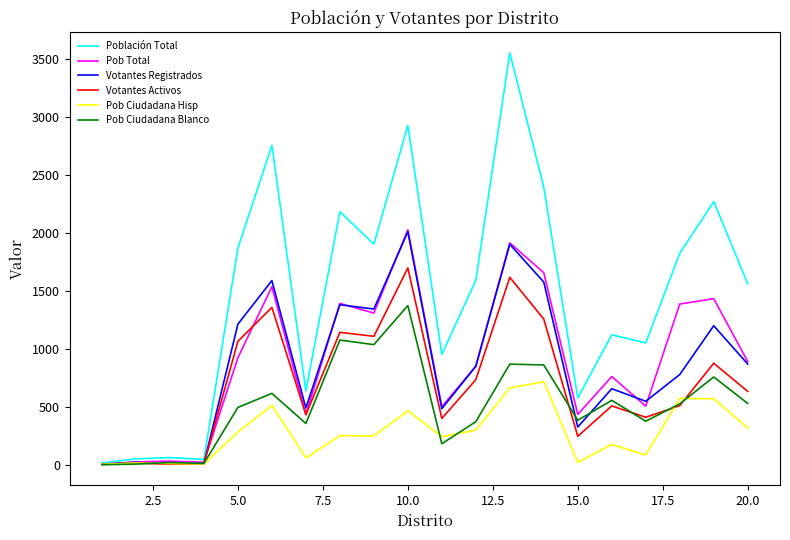

Which series has the widest spread of values?

Población Total